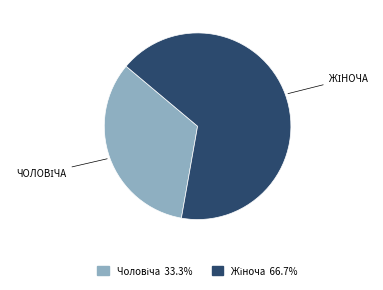

Is there a majority slice in this chart?

Yes